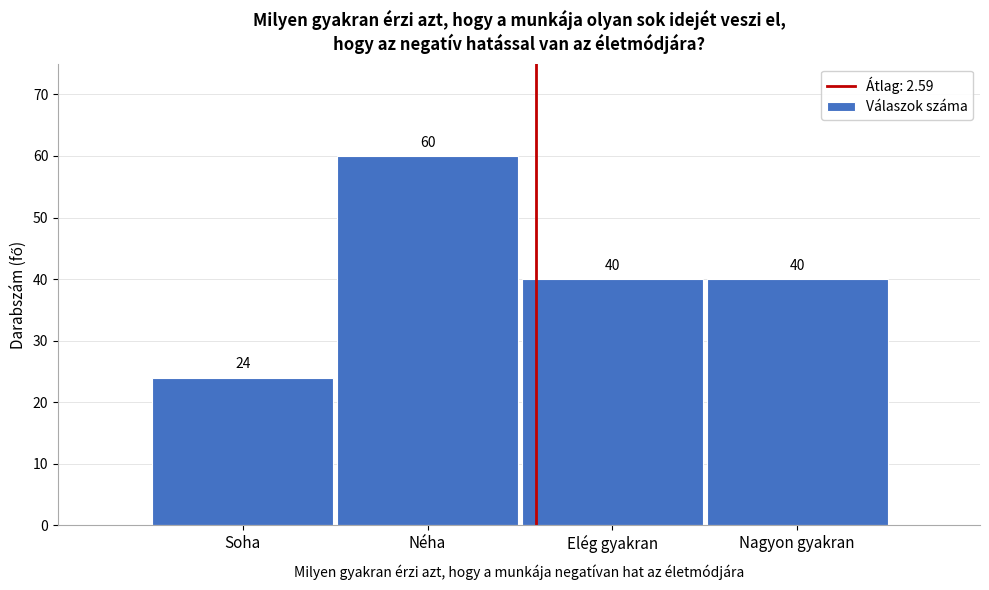

Reading left to right, extract all data points from this chart.

Soha=24	Néha=60	Elég gyakran=40	Nagyon gyakran=40